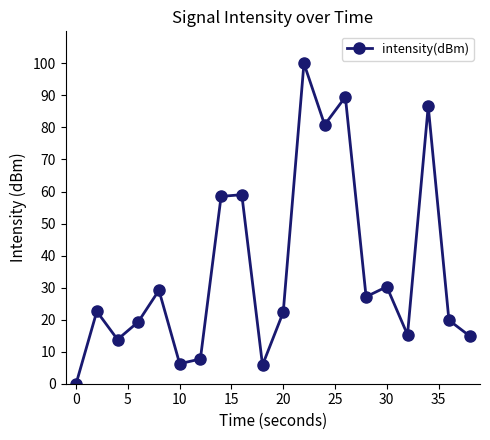

What is the average value?

35.4